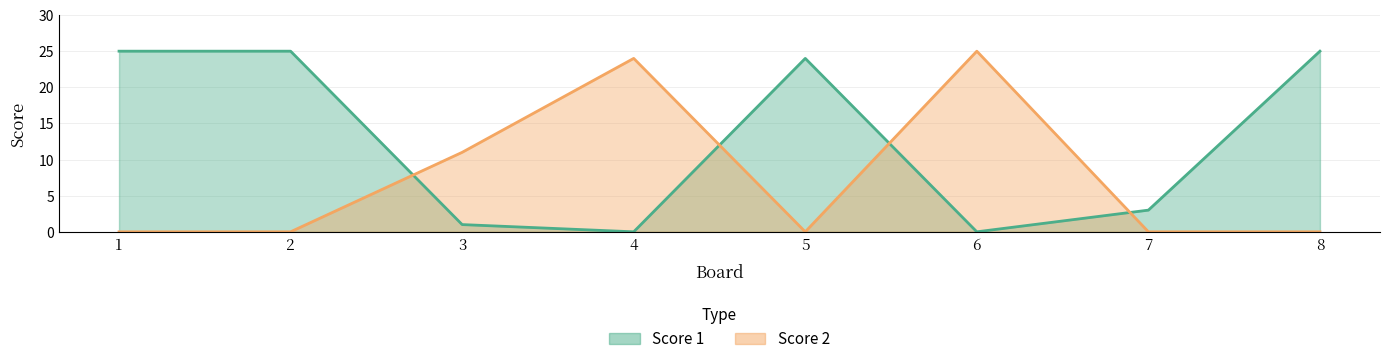

Which has a higher value, 7 or 2?

2